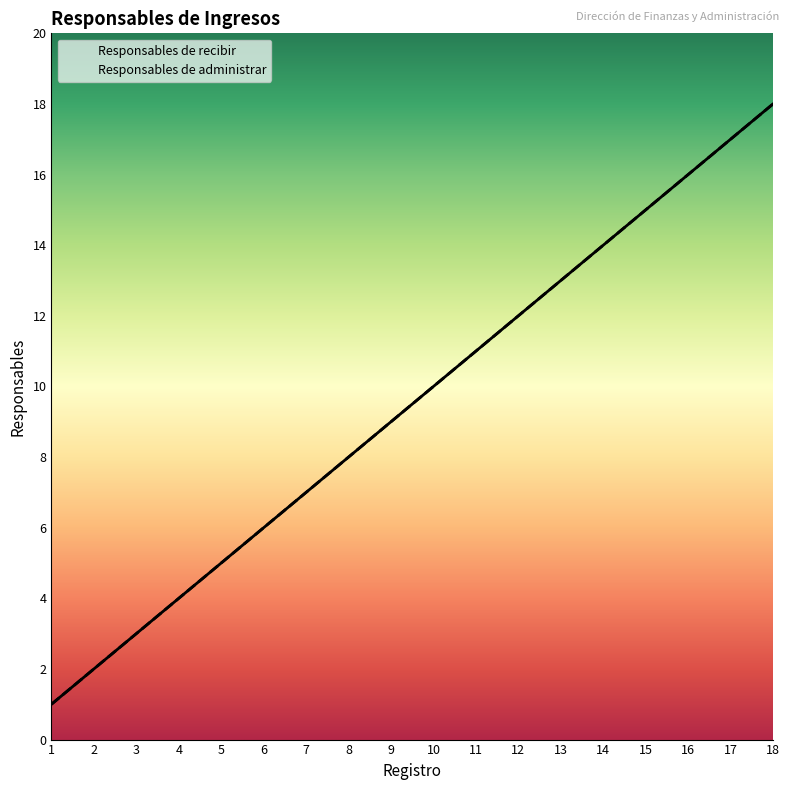

At which category does the chart reach its minimum across all series?

1